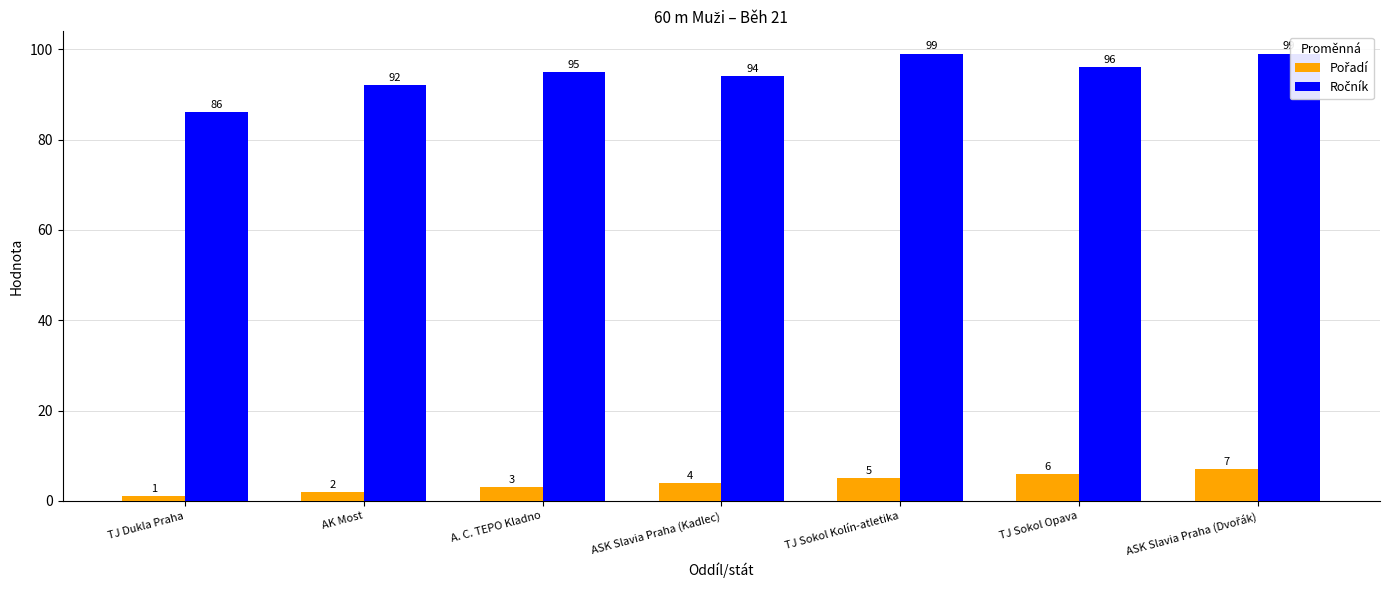

Is it true that Ročník equals 129 at AK Most?

False